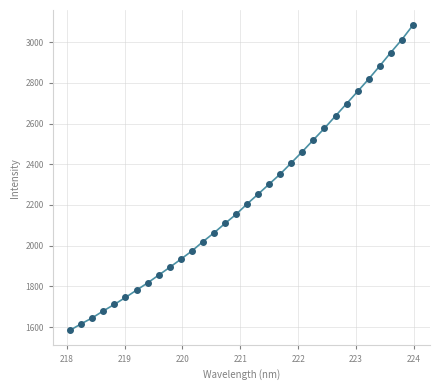

What is the range of X values (max minus min)?

5.9